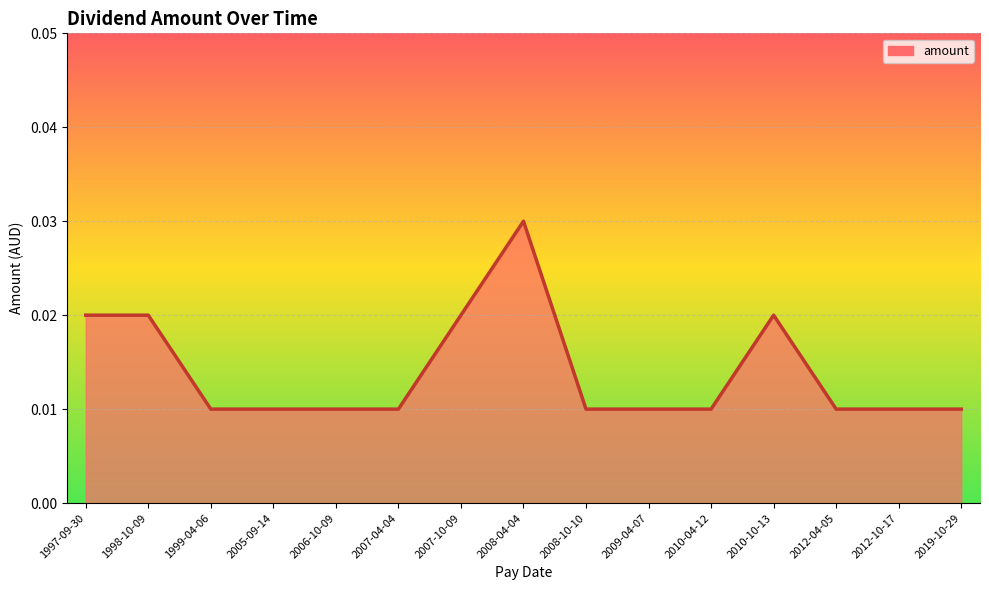

Count the values in the range 0 to 1.

15